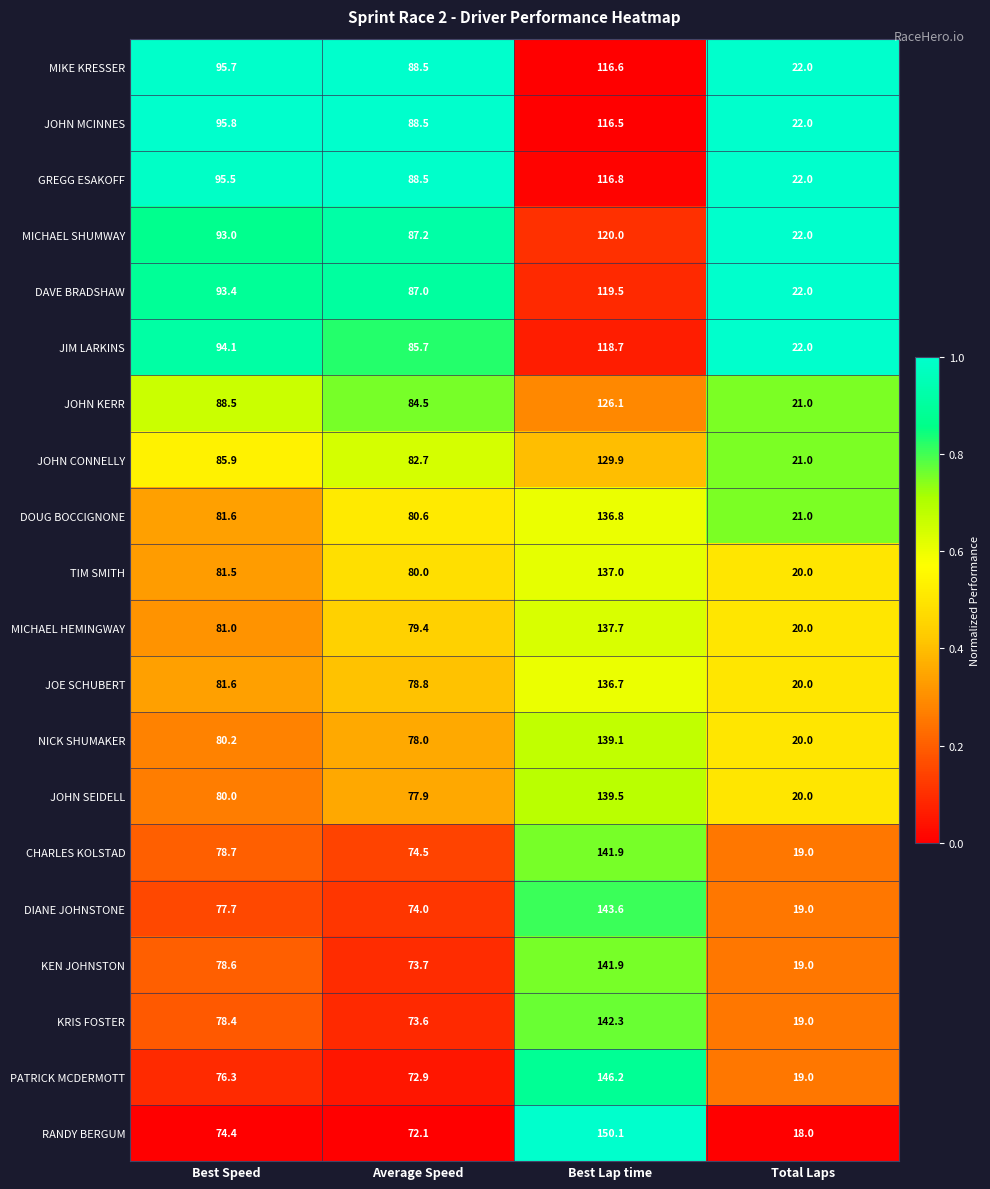

What is the total value across all series at Best Speed?

1691.9